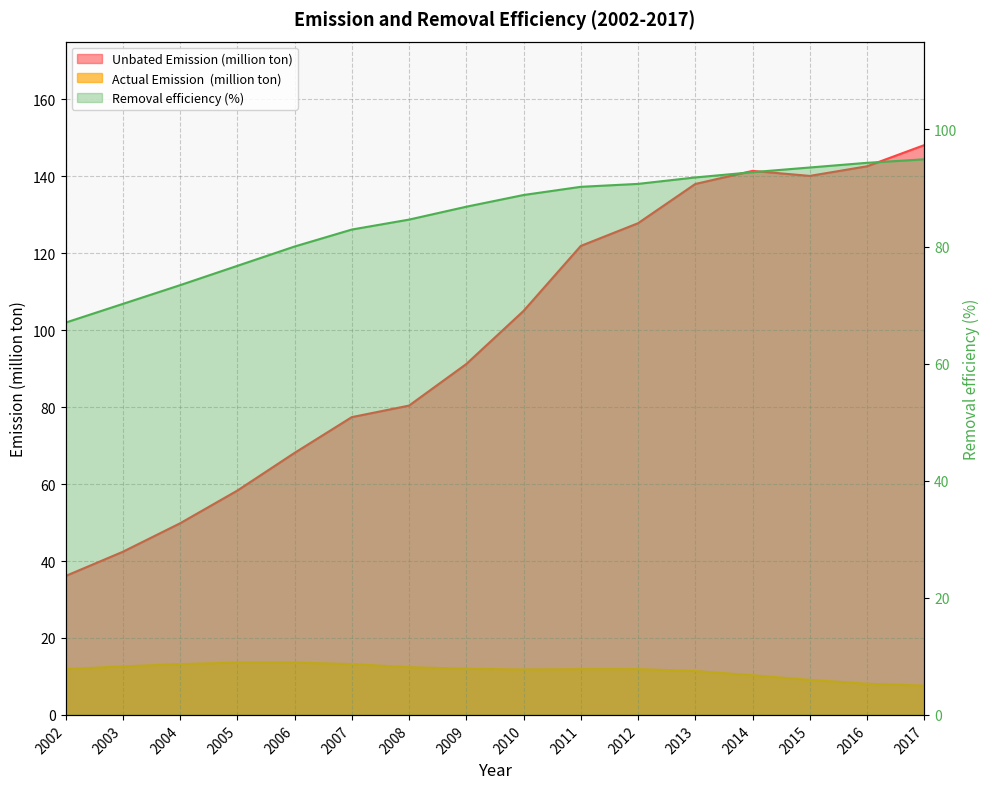

True or false: Actual Emission  (million ton) has more than 0 interior local peaks.

False